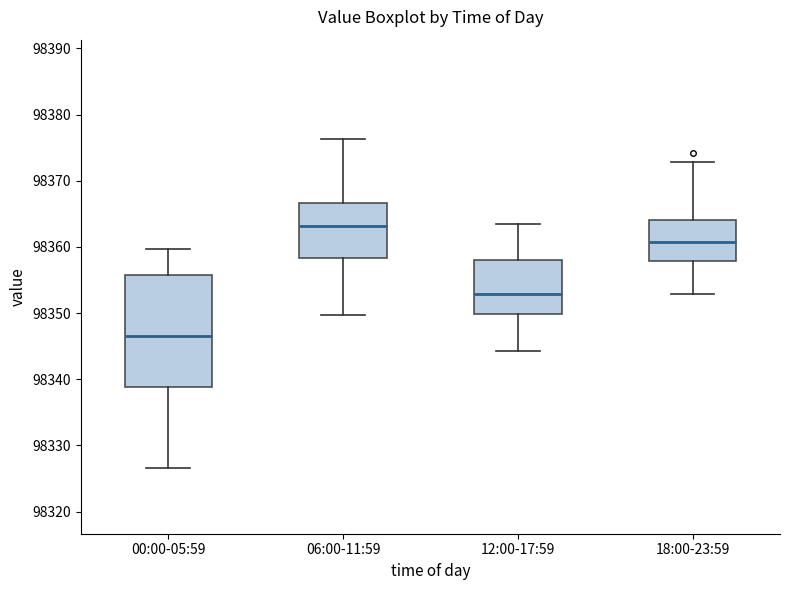

Reading left to right, read every box against the y-axis: the position of its median line, the range the box covers, and the ends of its whiskers. The values are not printed on the chart, so give them approximately, as read against the axis.

00:00-05:59: median 98347, box 98339 to 98356, whiskers 98327 to 98360
06:00-11:59: median 98363, box 98358 to 98367, whiskers 98350 to 98376
12:00-17:59: median 98353, box 98350 to 98358, whiskers 98344 to 98363
18:00-23:59: median 98361, box 98358 to 98364, whiskers 98353 to 98373